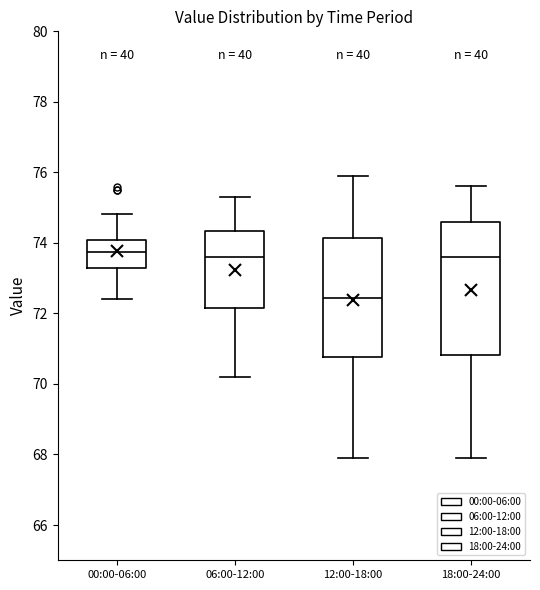

Reading left to right, transcribe this box plot: for each box, give where its median line is, the range the box spans, and where its two whiskers end, as read against the y-axis. The values are not printed on the chart, so give them approximately, as read against the axis.

00:00-06:00: median 73.8, box 73.2 to 74.0, whiskers 72.4 to 74.8
06:00-12:00: median 73.6, box 72.2 to 74.4, whiskers 70.2 to 75.4
12:00-18:00: median 72.4, box 70.8 to 74.2, whiskers 68.0 to 76.0
18:00-24:00: median 73.6, box 70.8 to 74.6, whiskers 68.0 to 75.6